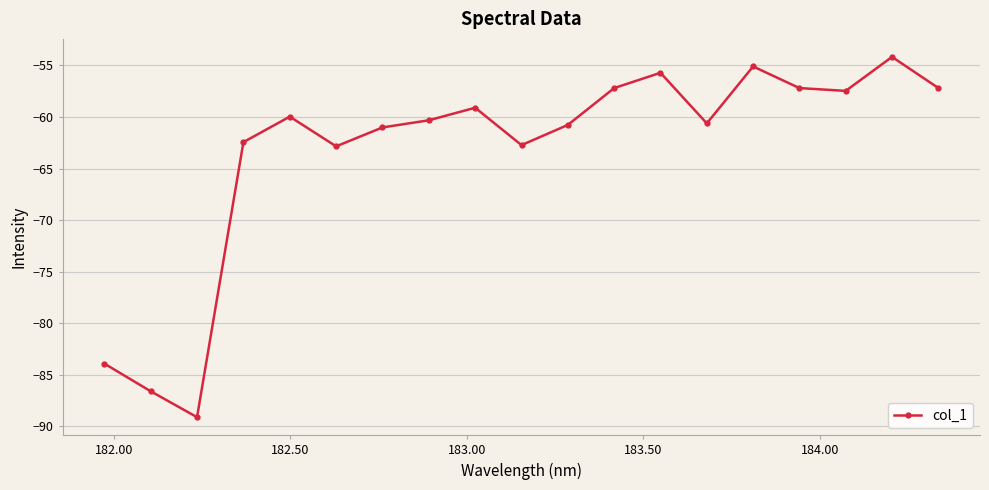

What is the sum of all values?

-1203.5